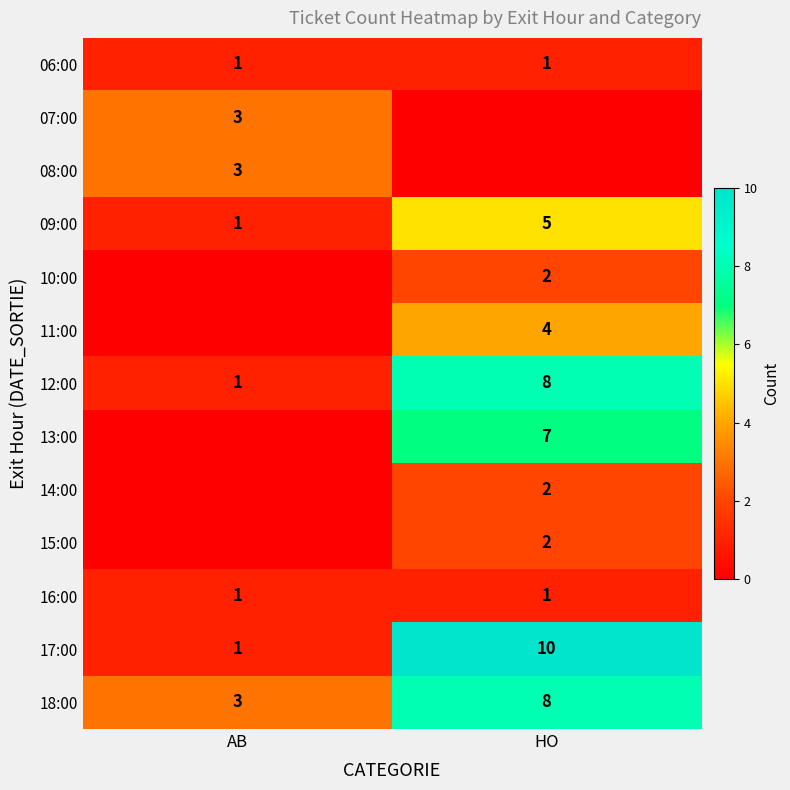

What is the total value across all series at HO?

50